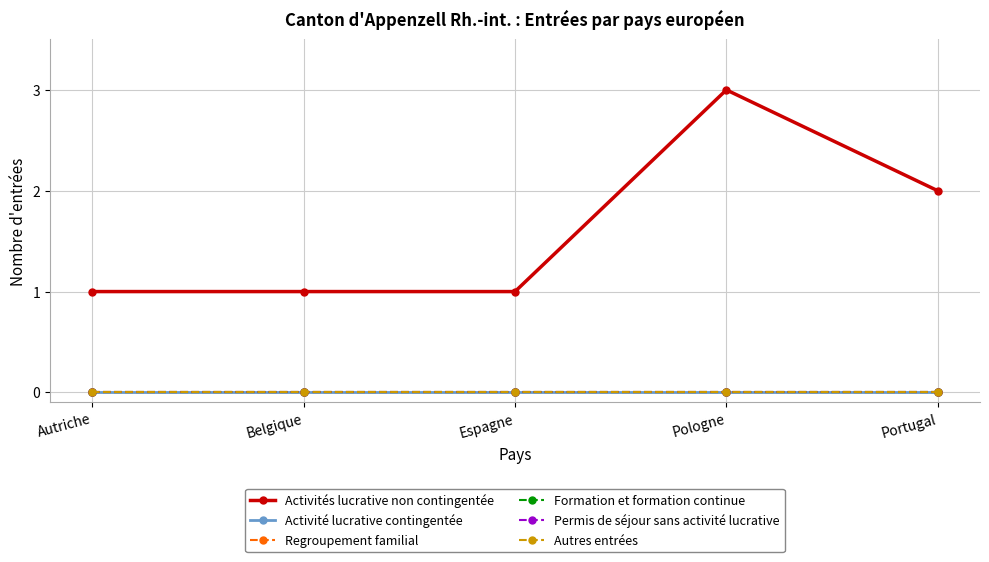

Is the value of Permis de séjour sans activité lucrative at Espagne greater than the value of Autres entrées at Belgique?

No